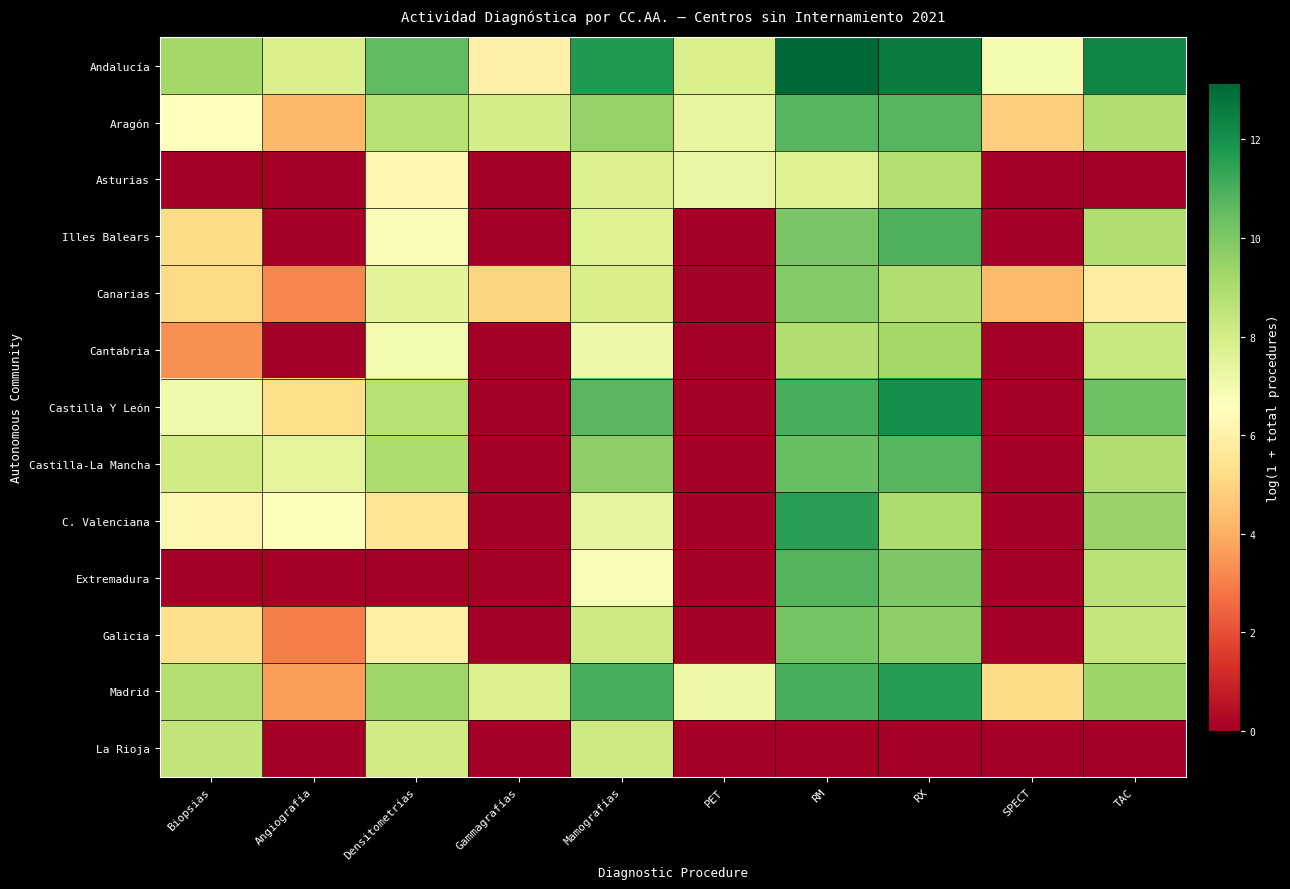

Reading left to right, extract all data points from this chart.

Andalucía: Biopsias=9.2	Angiografía=7.9	Densitometrías=10.6	Gammagrafías=6.0	Mamografías=11.7	PET=7.9	RM=13.1	RX=12.6	SPECT=6.9	TAC=12.3
Aragón: Biopsias=6.5	Angiografía=4.2	Densitometrías=8.7	Gammagrafías=8.0	Mamografías=9.5	PET=7.3	RM=10.8	RX=10.8	SPECT=4.8	TAC=8.9
Asturias: Biopsias=0.0	Angiografía=0.0	Densitometrías=6.2	Gammagrafías=0.0	Mamografías=7.8	PET=7.3	RM=7.7	RX=8.9	SPECT=0.0	TAC=0.0
Illes Balears: Biopsias=5.2	Angiografía=0.0	Densitometrías=6.7	Gammagrafías=0.0	Mamografías=7.7	PET=0.0	RM=10.1	RX=10.9	SPECT=0.0	TAC=8.9
Canarias: Biopsias=5.1	Angiografía=3.1	Densitometrías=7.5	Gammagrafías=5.0	Mamografías=7.9	PET=0.0	RM=9.9	RX=8.9	SPECT=4.3	TAC=5.9
Cantabria: Biopsias=3.4	Angiografía=0.0	Densitometrías=7.0	Gammagrafías=0.0	Mamografías=7.1	PET=0.0	RM=8.9	RX=9.2	SPECT=0.0	TAC=8.3
Castilla Y León: Biopsias=7.1	Angiografía=5.3	Densitometrías=8.8	Gammagrafías=0.0	Mamografías=10.7	PET=0.0	RM=11.0	RX=12.1	SPECT=0.0	TAC=10.3
Castilla-La Mancha: Biopsias=8.1	Angiografía=7.5	Densitometrías=9.0	Gammagrafías=0.0	Mamografías=9.7	PET=0.0	RM=10.4	RX=10.7	SPECT=0.0	TAC=8.9
C. Valenciana: Biopsias=6.2	Angiografía=6.7	Densitometrías=5.4	Gammagrafías=0.0	Mamografías=7.4	PET=0.0	RM=11.5	RX=8.9	SPECT=0.0	TAC=9.5
Extremadura: Biopsias=0.0	Angiografía=0.0	Densitometrías=0.0	Gammagrafías=0.0	Mamografías=6.8	PET=0.0	RM=10.8	RX=10.0	SPECT=0.0	TAC=8.7
Galicia: Biopsias=5.3	Angiografía=3.0	Densitometrías=6.0	Gammagrafías=0.0	Mamografías=8.2	PET=0.0	RM=10.1	RX=9.7	SPECT=0.0	TAC=8.4
Madrid: Biopsias=8.8	Angiografía=3.6	Densitometrías=9.3	Gammagrafías=7.8	Mamografías=11.0	PET=7.1	RM=11.0	RX=11.6	SPECT=5.1	TAC=9.4
La Rioja: Biopsias=8.5	Angiografía=0.0	Densitometrías=8.1	Gammagrafías=0.0	Mamografías=8.2	PET=0.0	RM=0.0	RX=0.0	SPECT=0.0	TAC=0.0